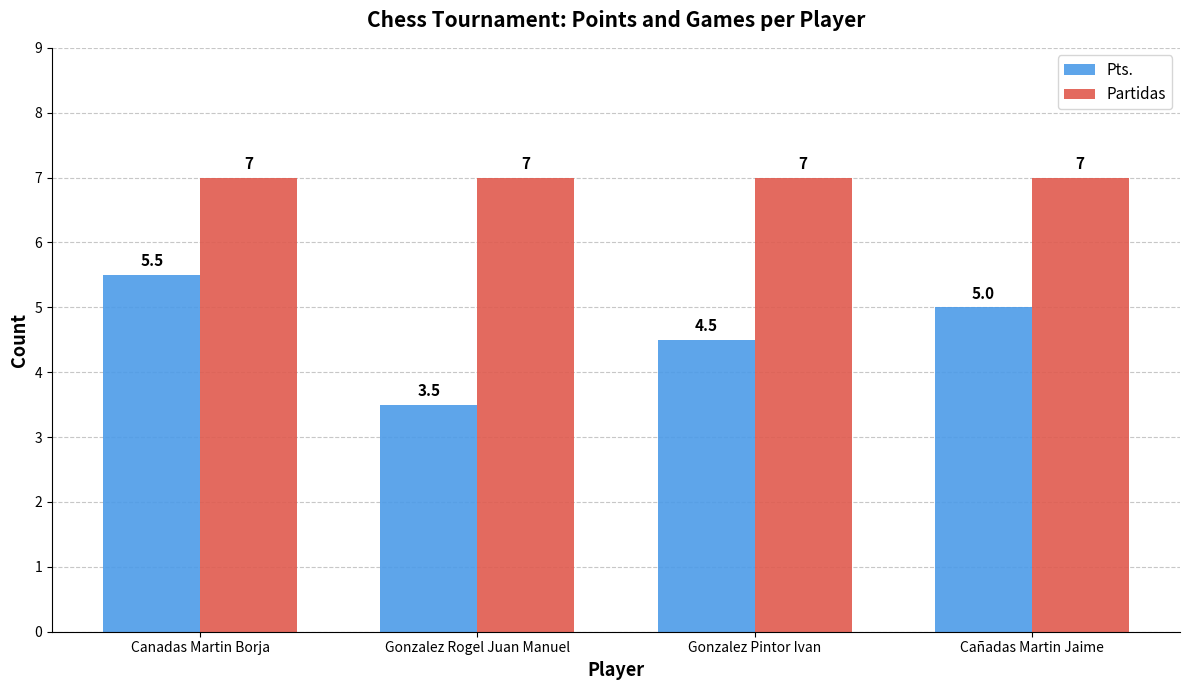

What is the maximum value for Pts.?

5.5